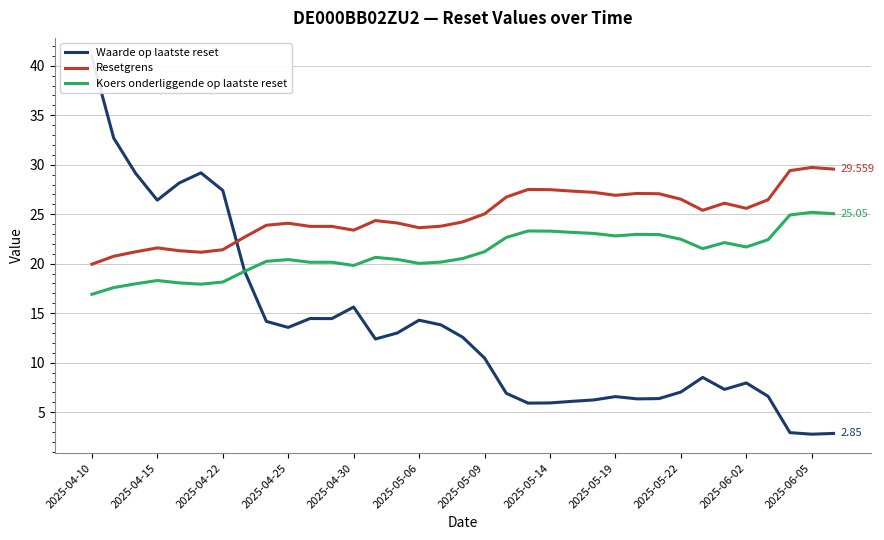

True or false: Resetgrens and Koers onderliggende op laatste reset intersect in this chart.

False